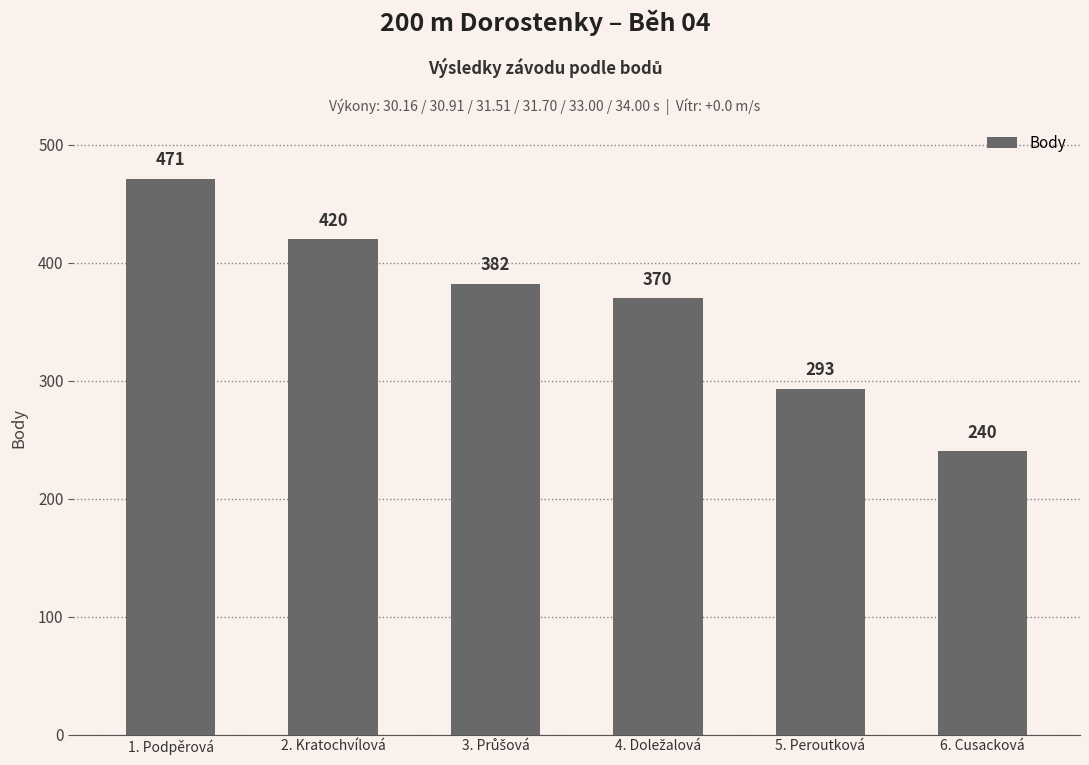

Does the chart contain any negative values?

No